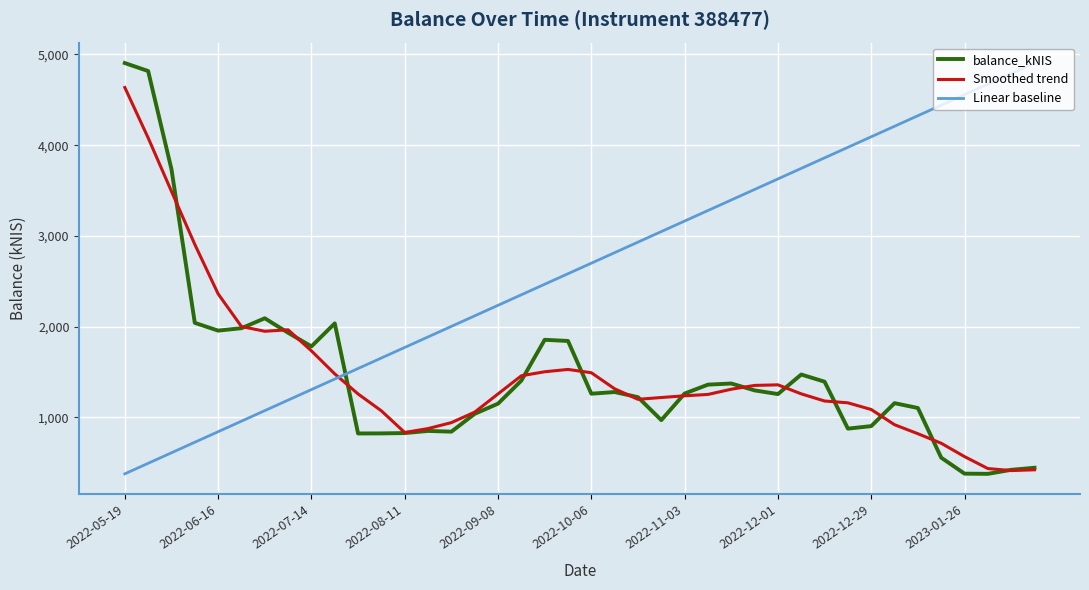

Which series ends up on top after the final intersection of Smoothed trend and Linear baseline?

Linear baseline